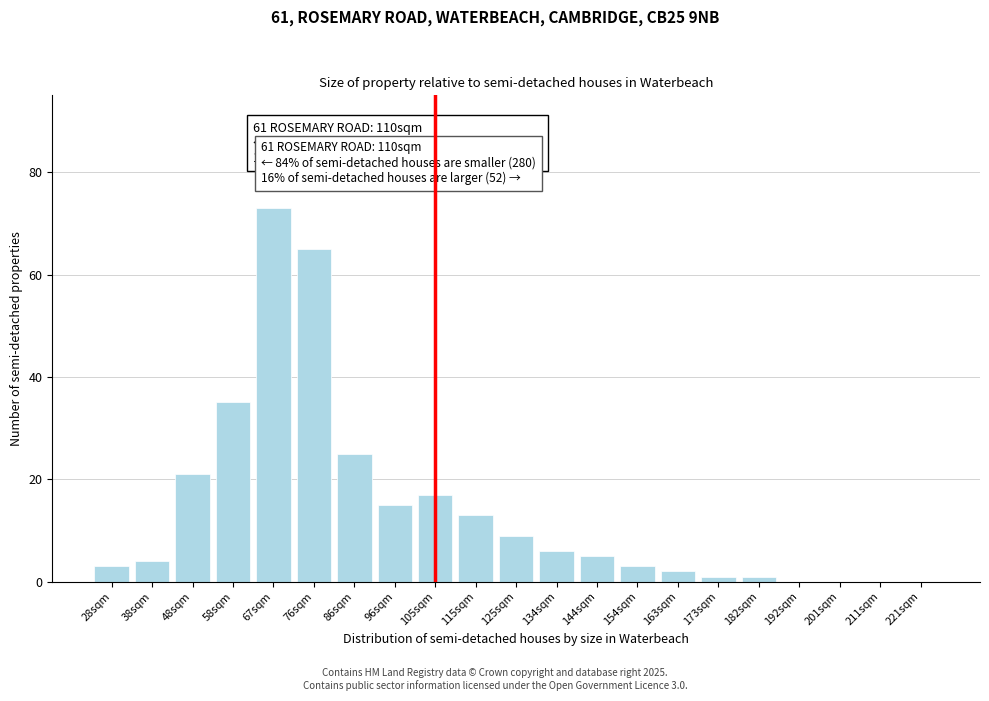

Reading right to left, transcribe all the data shown in this chart.

221sqm=0	211sqm=0	201sqm=0	192sqm=0	182sqm=1	173sqm=1	163sqm=2	154sqm=3	144sqm=5	134sqm=6	125sqm=9	115sqm=13	105sqm=17	96sqm=15	86sqm=25	76sqm=65	67sqm=73	58sqm=35	48sqm=21	38sqm=4	28sqm=3